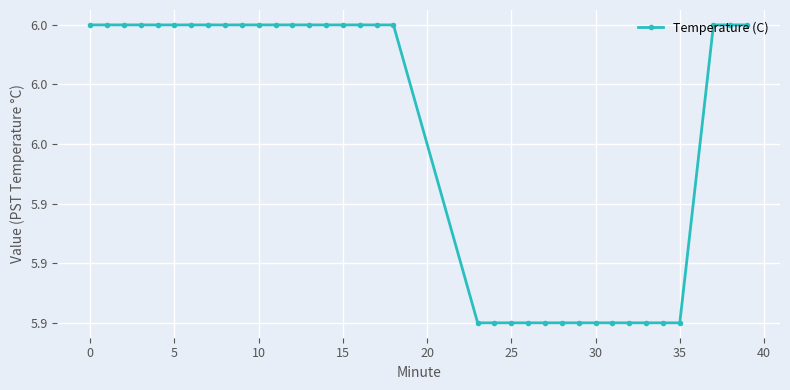

Does the chart have visible grid lines?

Yes